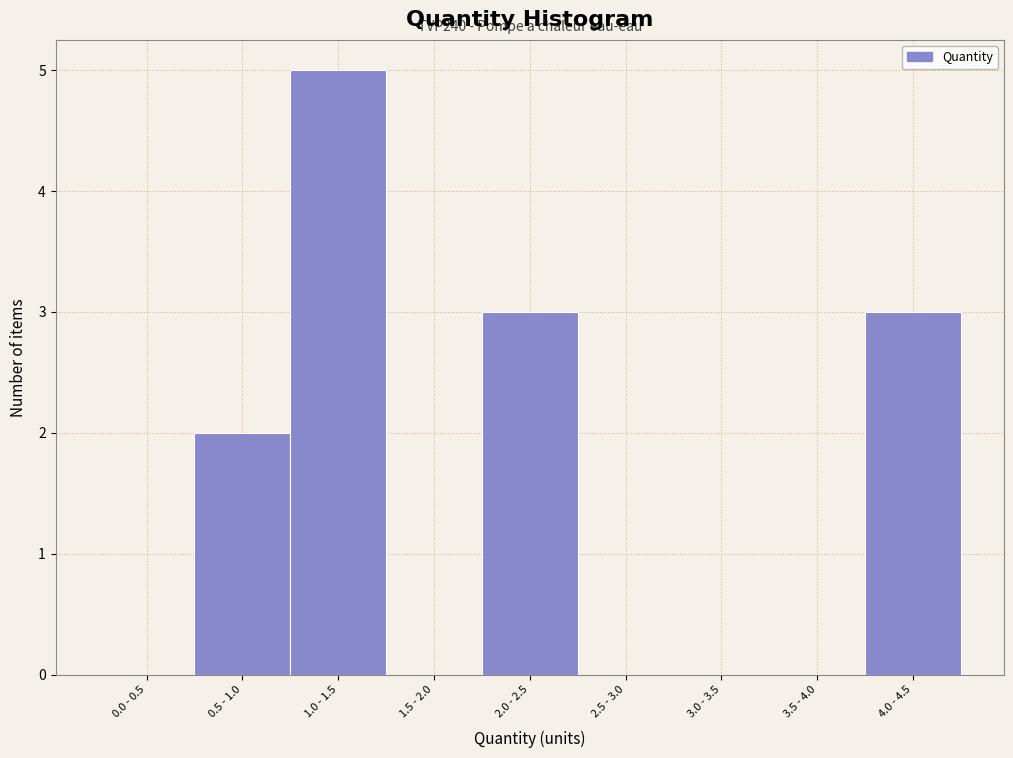

Reading left to right, what are all the values shown in this chart?

0.0 - 0.5=0	0.5 - 1.0=2	1.0 - 1.5=5	1.5 - 2.0=0	2.0 - 2.5=3	2.5 - 3.0=0	3.0 - 3.5=0	3.5 - 4.0=0	4.0 - 4.5=3